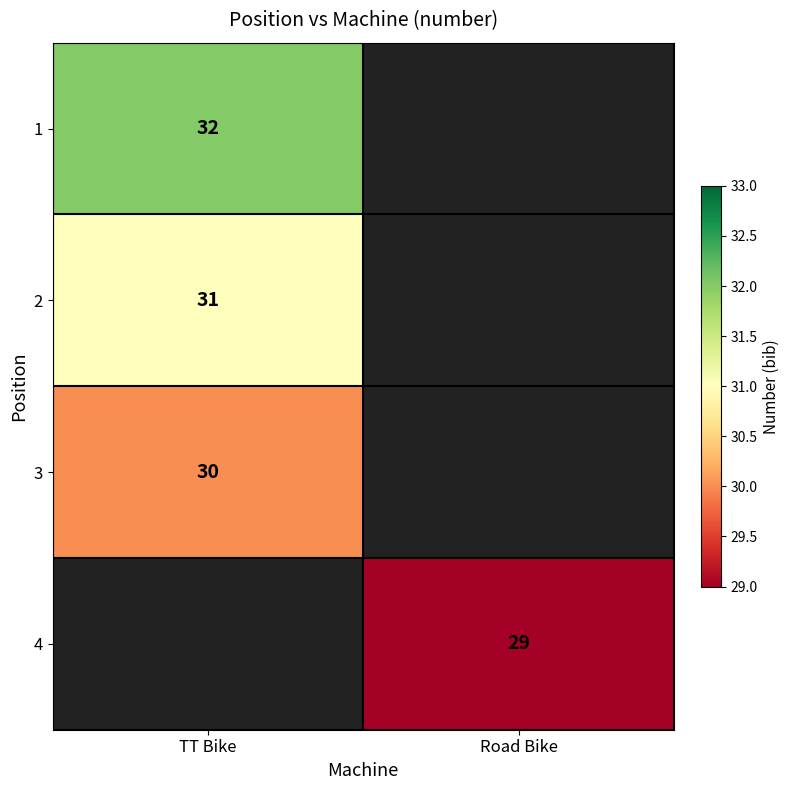

The value of 2 at TT Bike is 50. True or false?

False